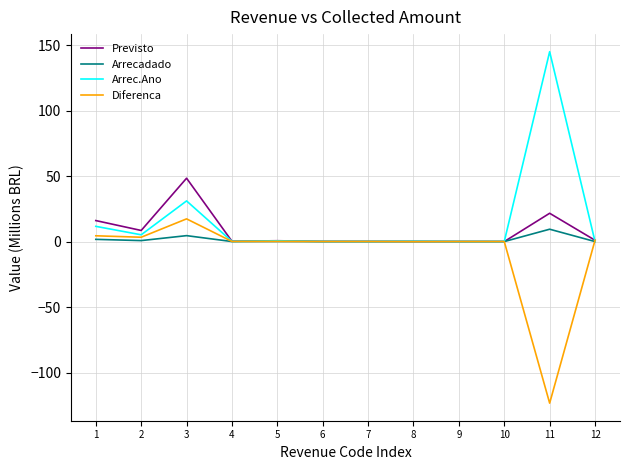

How many lines are shown in the chart?

4